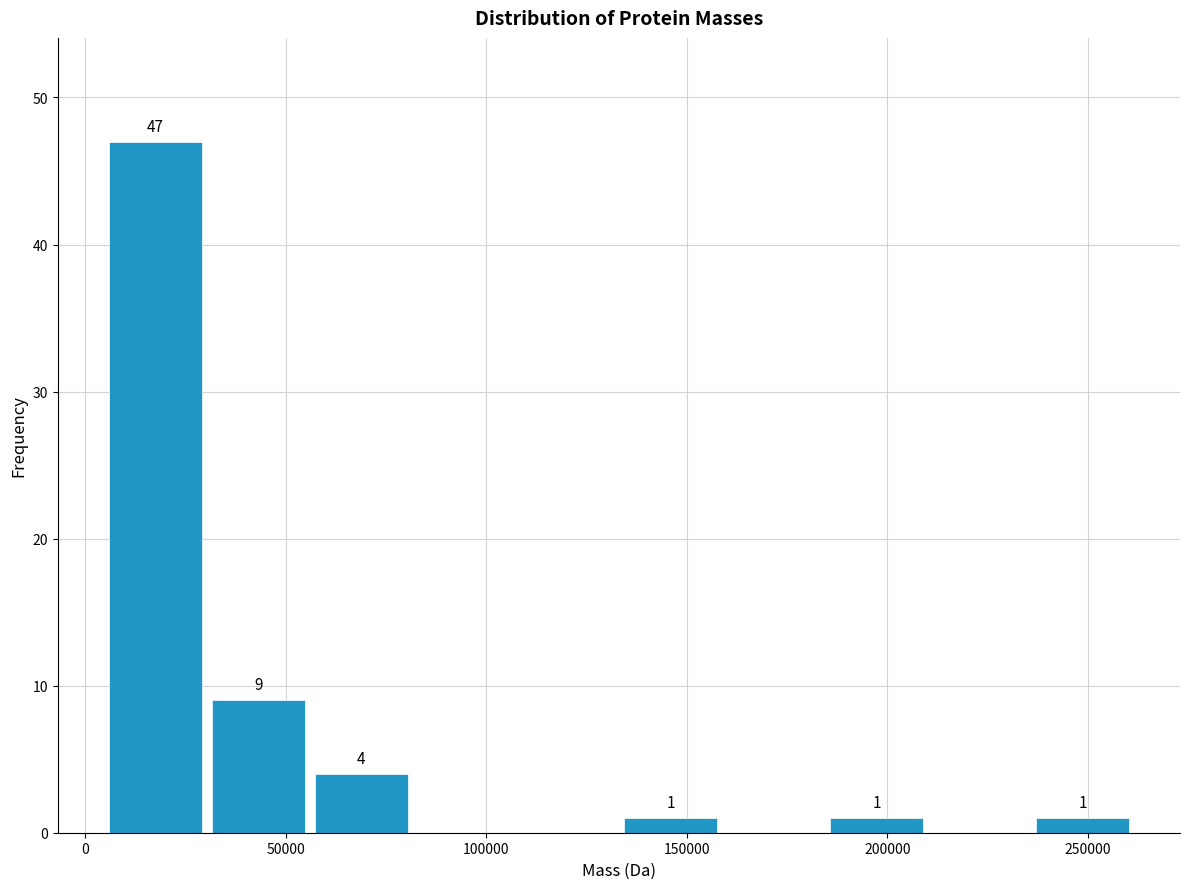

Over which range of the x-axis is the bar tallest?

5000 to 30000